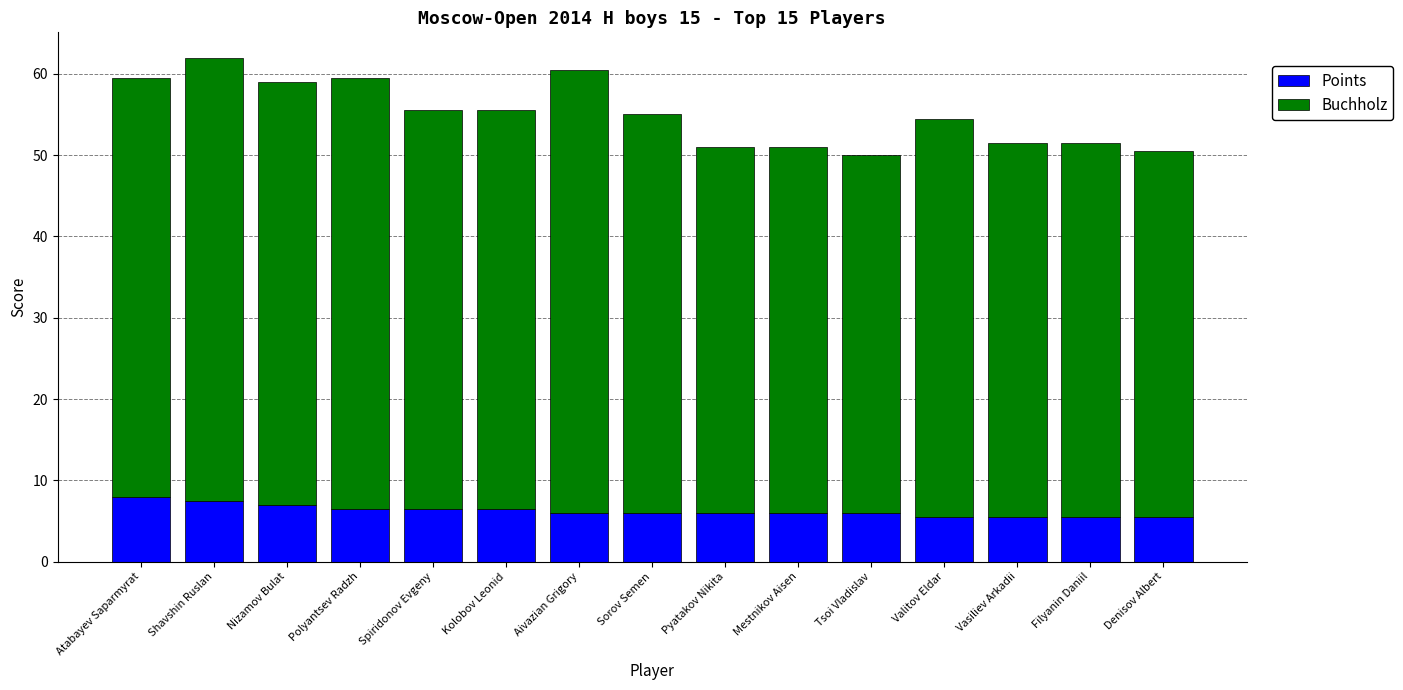

What is the approximate value of Points at Mestnikov Aisen?

6.0